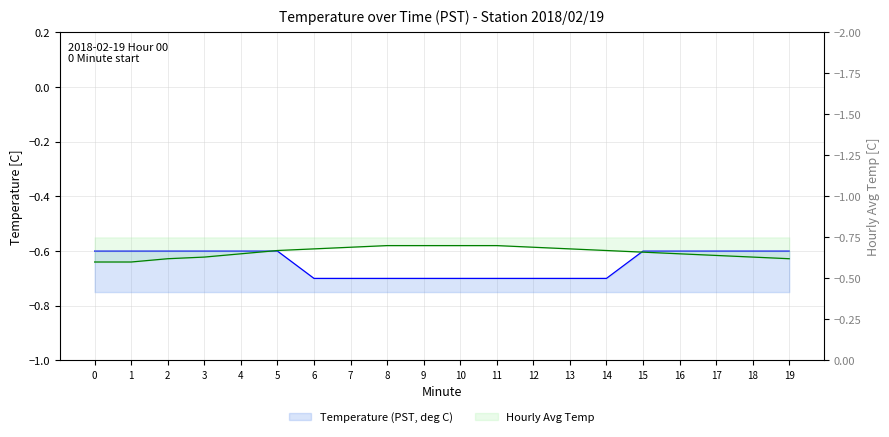

True or false: Temperature (PST, deg C) and Hourly Avg Temp intersect in this chart.

True